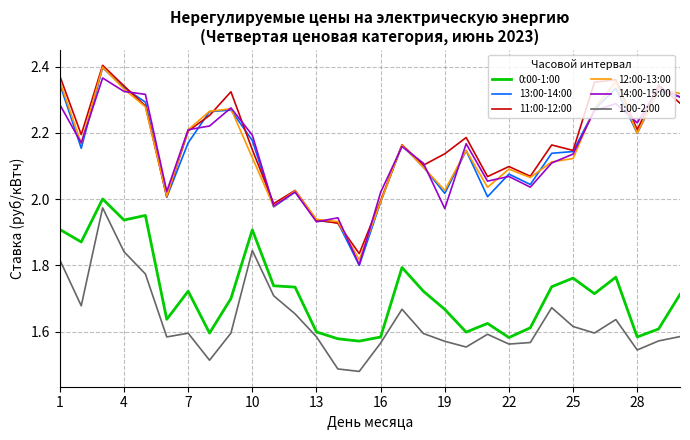

Which series has the widest spread of values?

13:00-14:00